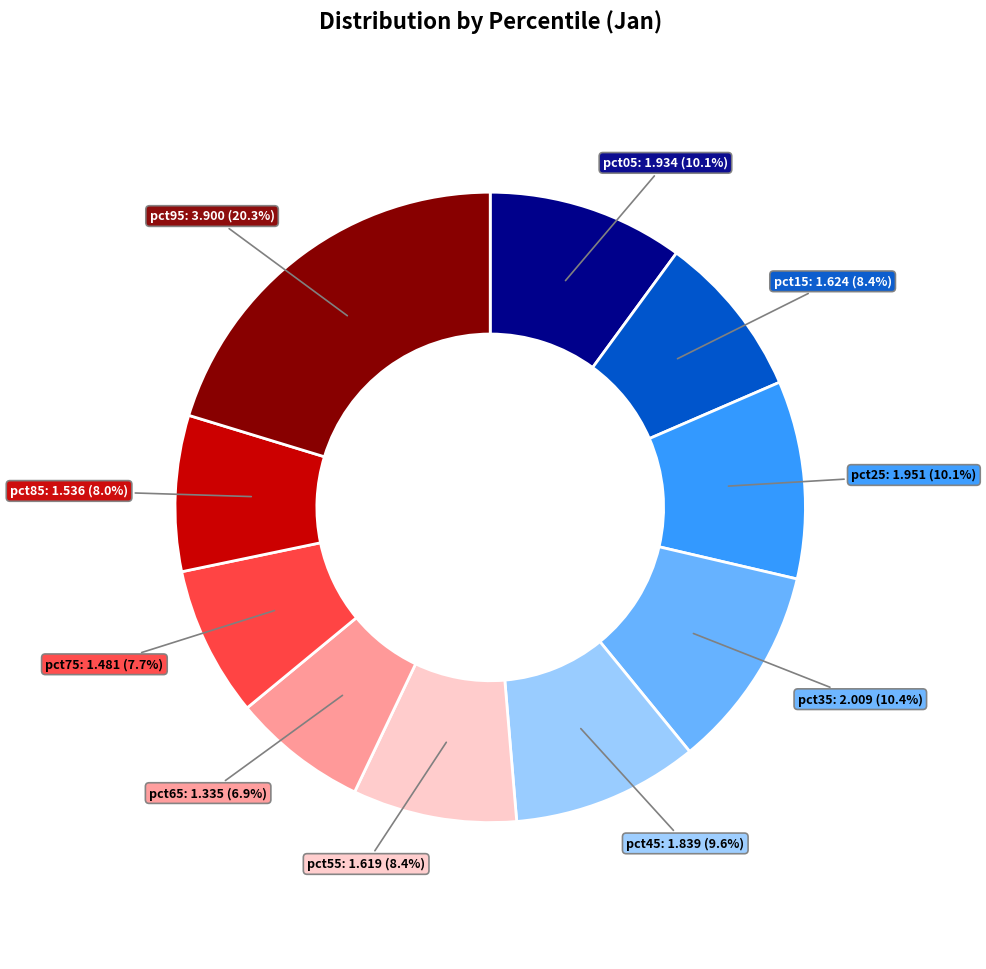

Is there any slice that represents more than half of the pie?

No